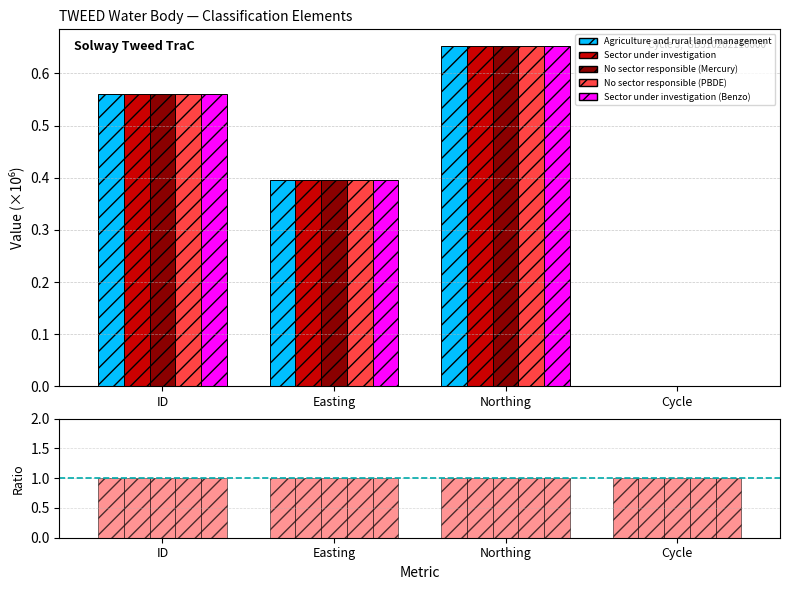

The value of Agriculture and rural land management at Northing is 1.5. True or false?

False